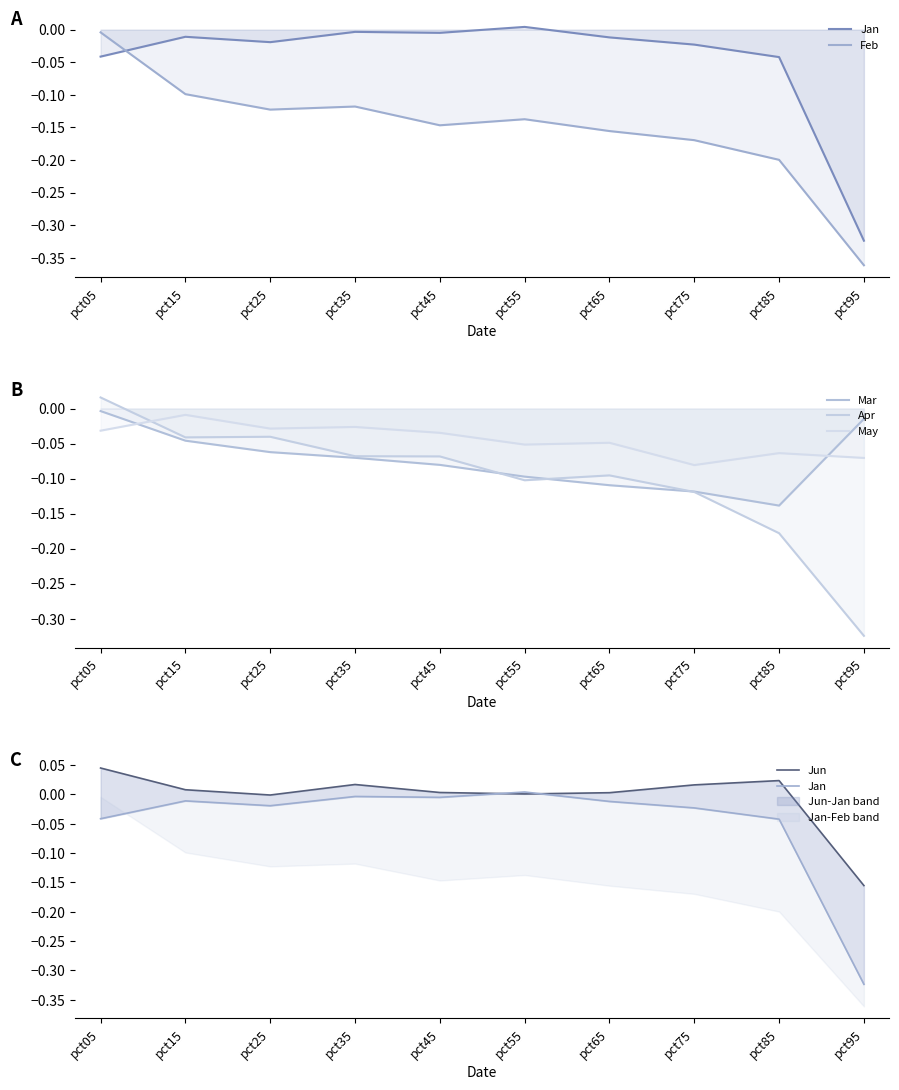

What value does the Apr series have at pct75?

-0.1